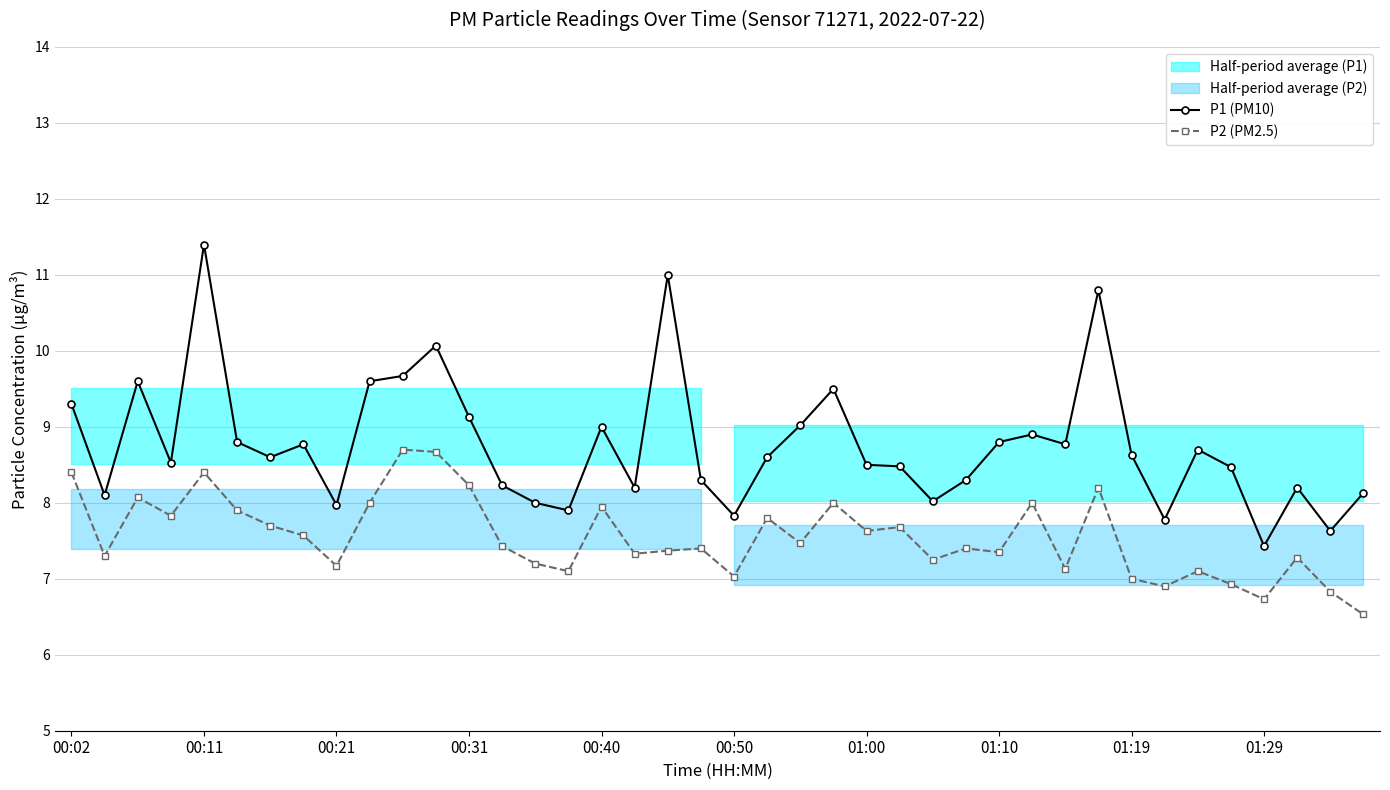

Reading right to left, what are all the values shown in this chart?

P1 (PM10): 8.1	7.6	8.2	7.4	8.5	8.7	7.8	8.6	10.8	8.8	8.9	8.8	8.3	8.0	8.5	8.5	9.5	9.0	8.6	7.8	8.3	11.0	8.2	9.0	7.9	8.0	8.2	9.1	10.1	9.7	9.6	8.0	8.8	8.6	8.8	11.4	8.5	9.6	8.1	9.3
P2 (PM2.5): 6.5	6.8	7.3	6.7	6.9	7.1	6.9	7.0	8.2	7.1	8.0	7.3	7.4	7.2	7.7	7.6	8.0	7.5	7.8	7.0	7.4	7.4	7.3	8.0	7.1	7.2	7.4	8.2	8.7	8.7	8.0	7.2	7.6	7.7	7.9	8.4	7.8	8.1	7.3	8.4